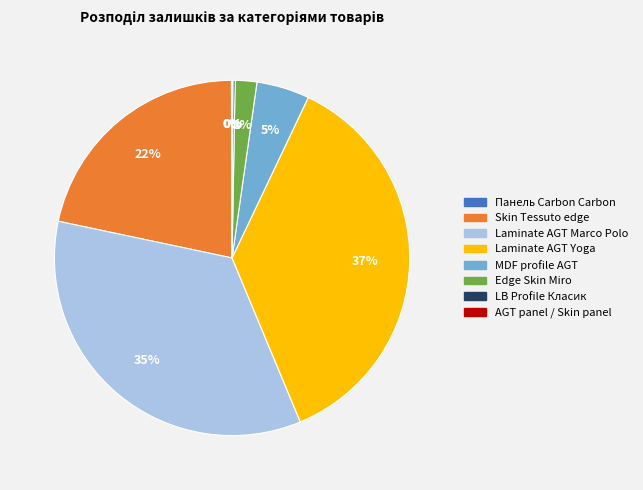

The Laminate AGT Yoga slice represents 37% of the pie. True or false?

True